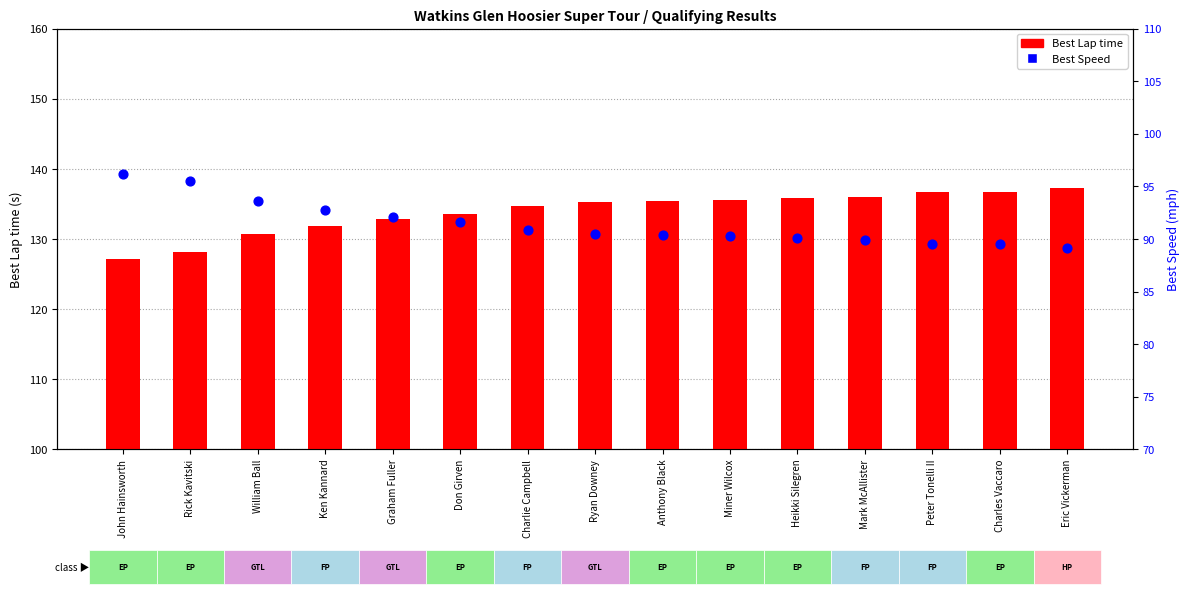

What is the total value across all series at Ken Kannard?

224.7